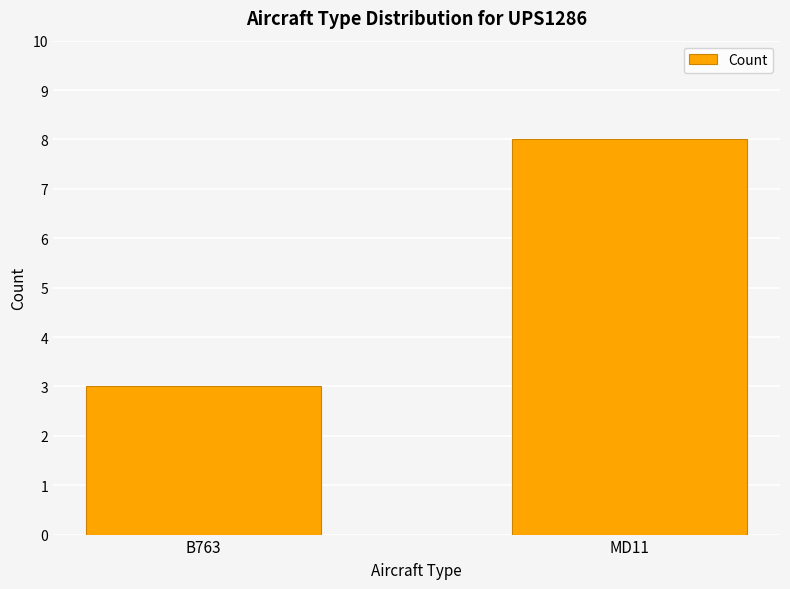

What is the change in value from B763 to MD11?

+5